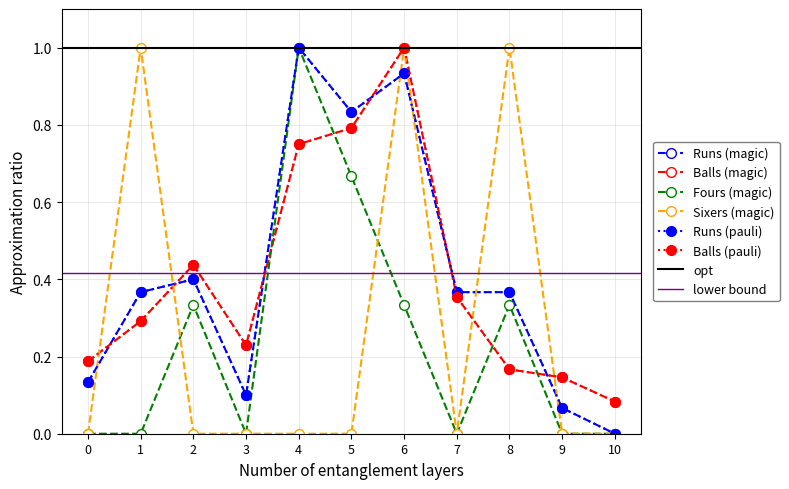

True or false: Fours and Runs intersect in this chart.

False